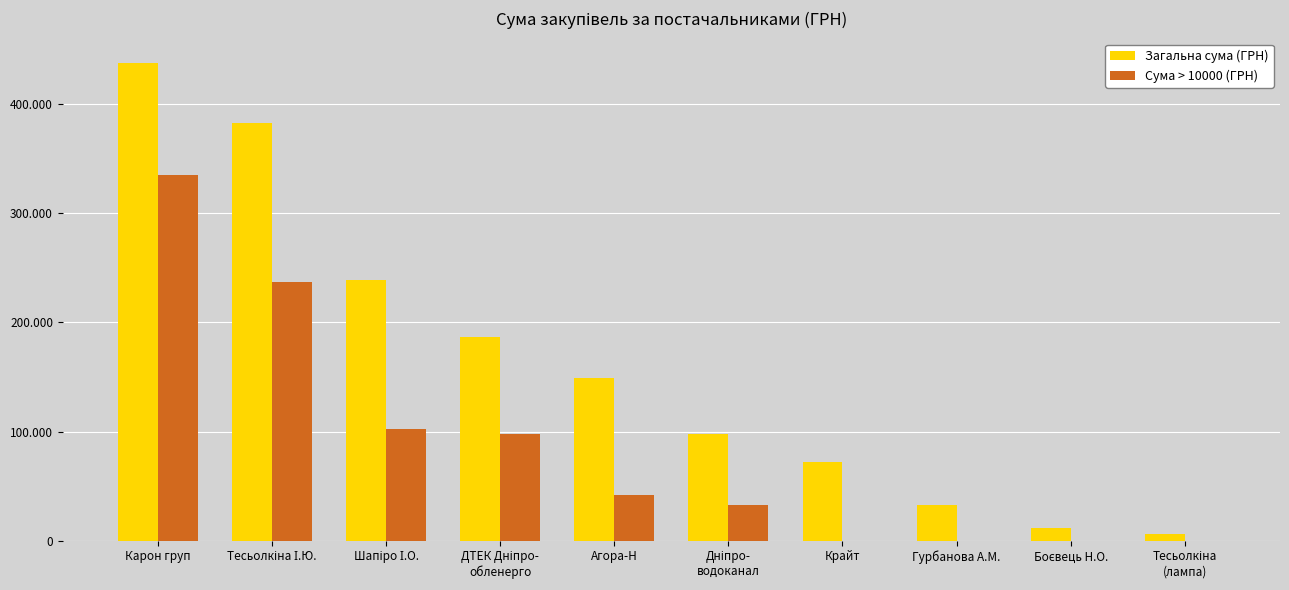

What are all the series names shown in the legend?

Загальна сума (ГРН), Сума > 10000 (ГРН)